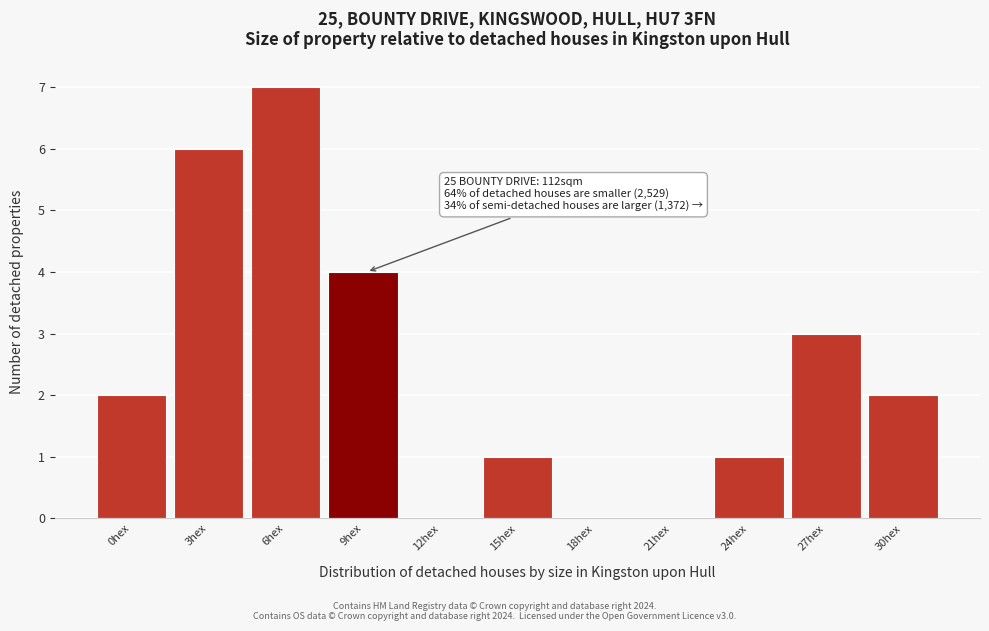

Reading left to right, what are all the values shown in this chart?

0hex=2	3hex=6	6hex=7	9hex=4	12hex=0	15hex=1	18hex=0	21hex=0	24hex=1	27hex=3	30hex=2